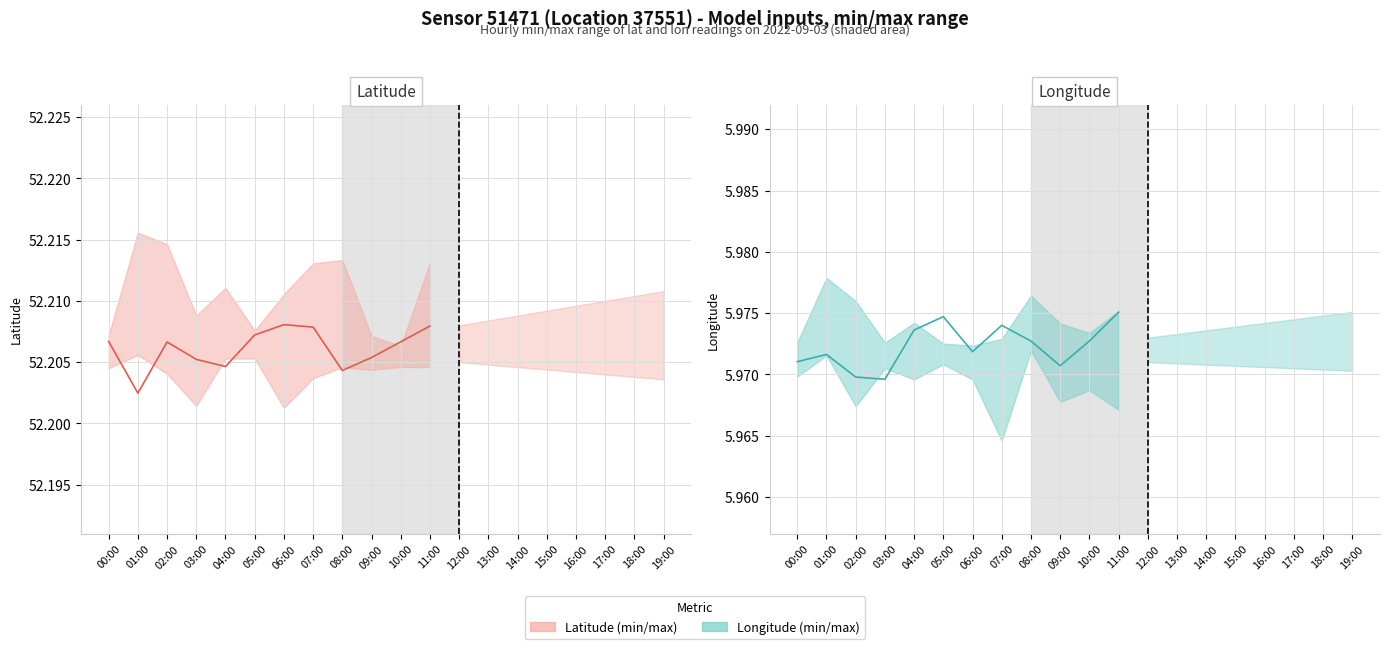

Reading left to right, list all the values displayed in this chart.

Lat line: 00:00=52.2	01:00=52.2	02:00=52.2	03:00=52.2	04:00=52.2	05:00=52.2	06:00=52.2	07:00=52.2	08:00=52.2	09:00=52.2	10:00=52.2	11:00=52.2
Lon line: 00:00=6.0	01:00=6.0	02:00=6.0	03:00=6.0	04:00=6.0	05:00=6.0	06:00=6.0	07:00=6.0	08:00=6.0	09:00=6.0	10:00=6.0	11:00=6.0